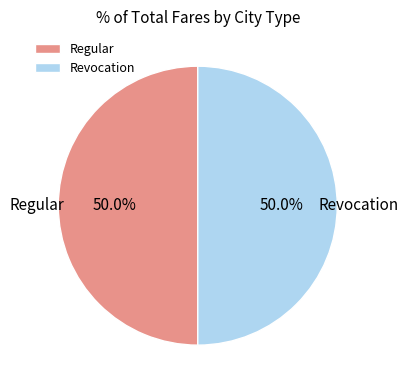

What is the ratio of the value at Revocation to the value at Regular?

1.0